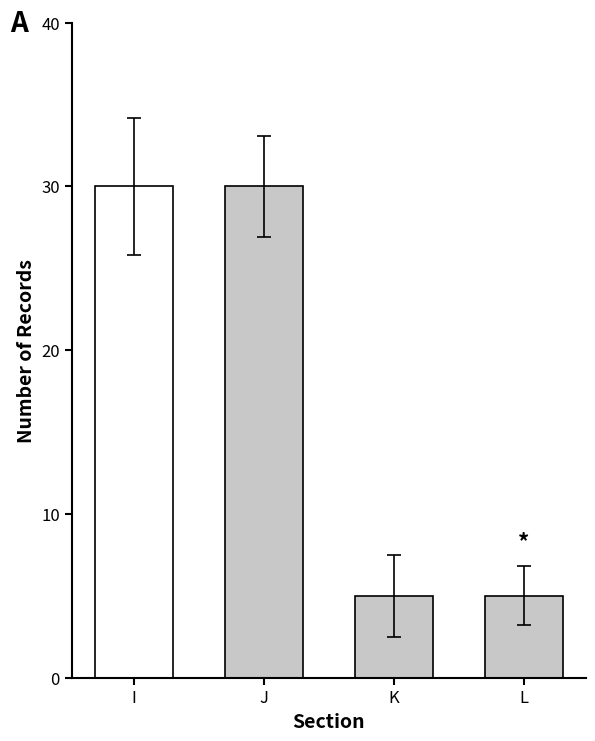

What is the value of the 1st bar from the left?

30